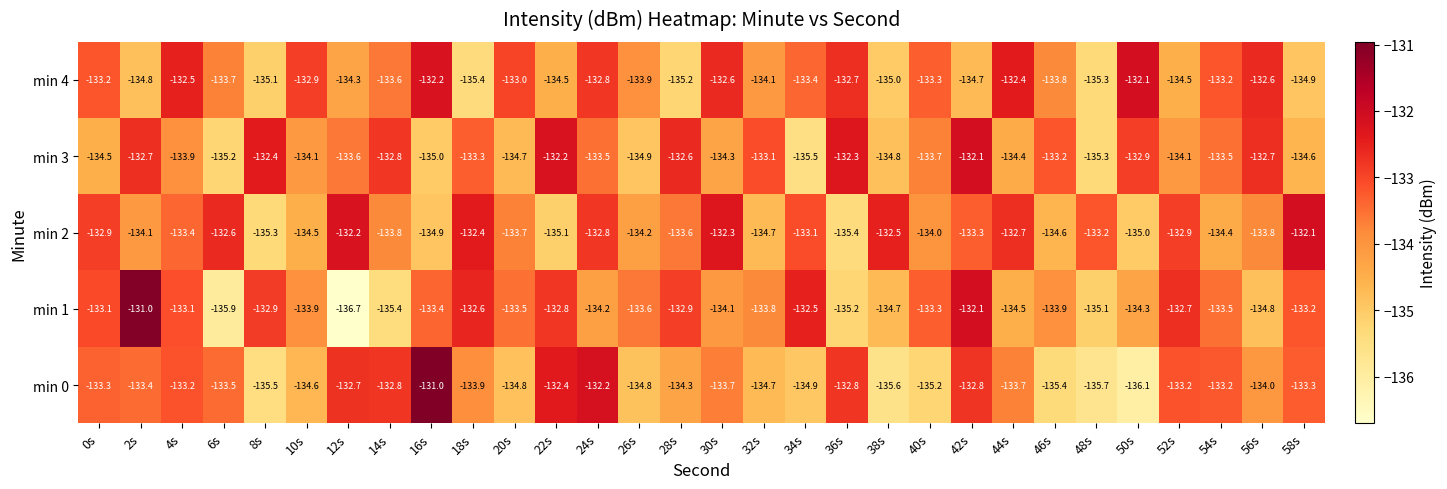

True or false: min 0 has a value of -210.5 at 48s.

False